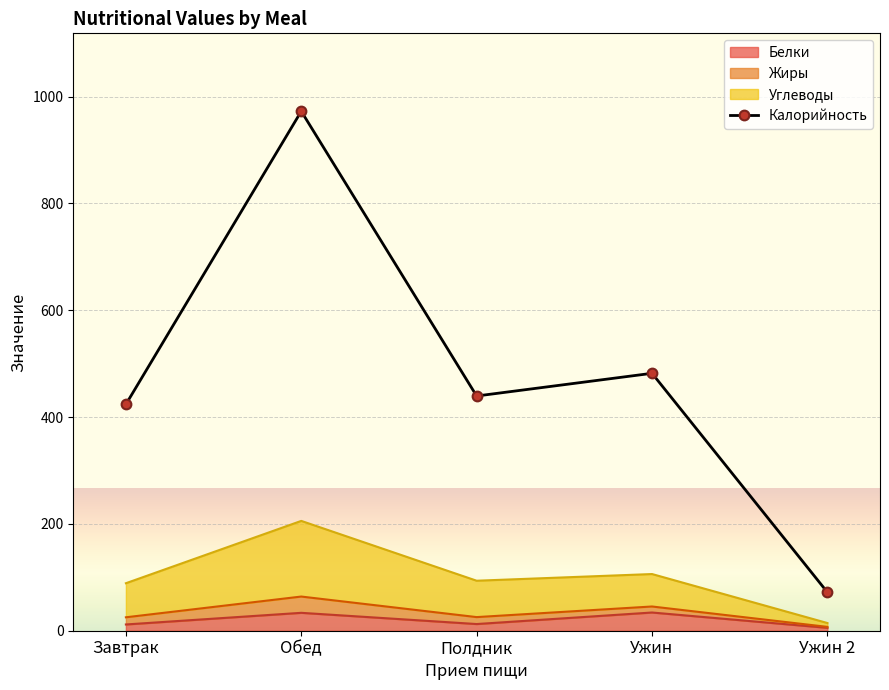

List the labels in order of value, smallest first.

Ужин 2, Завтрак, Полдник, Ужин, Обед